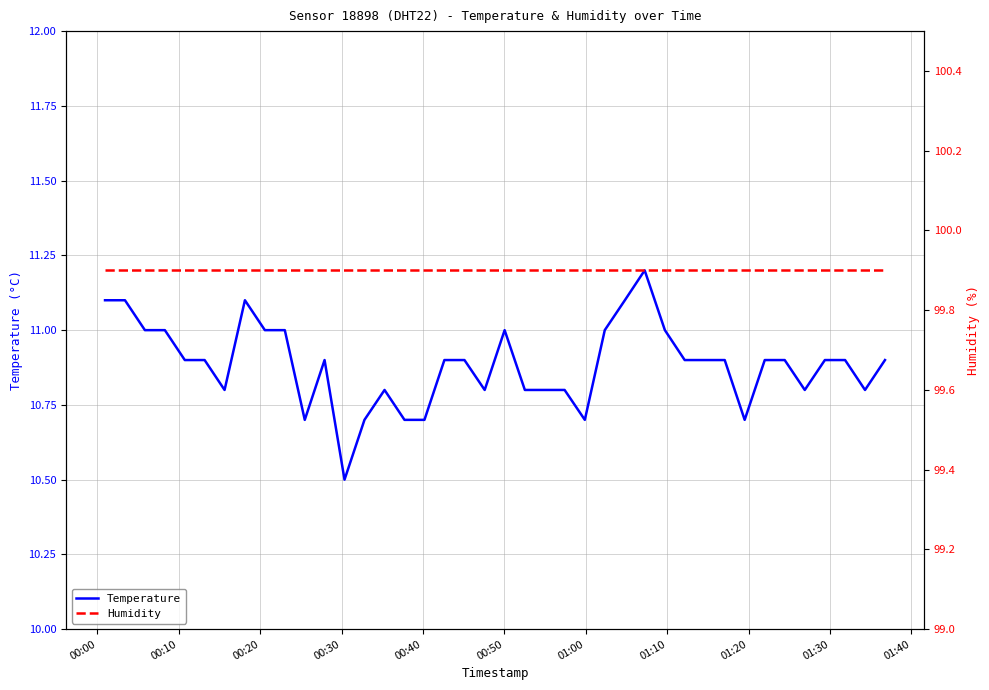

What is the value of the Humidity point at the 6th from the left?

99.9